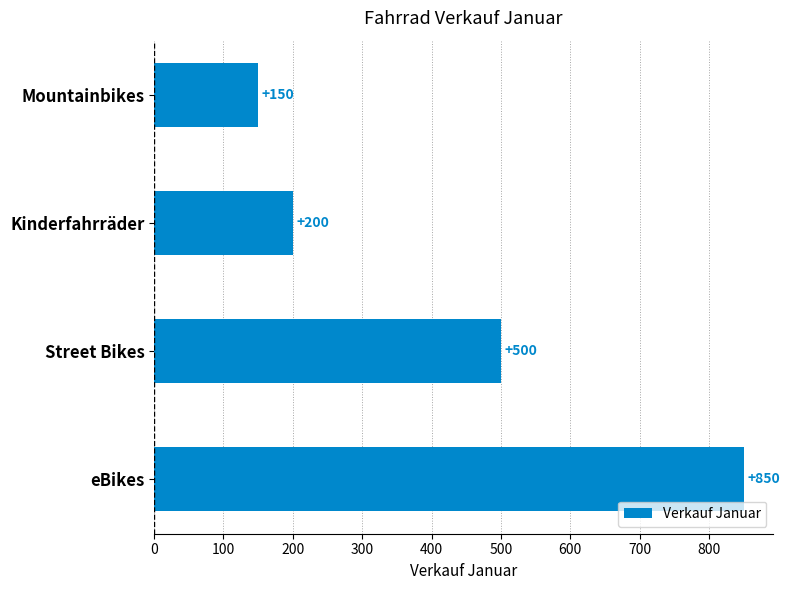

How many data points does each series have?

4